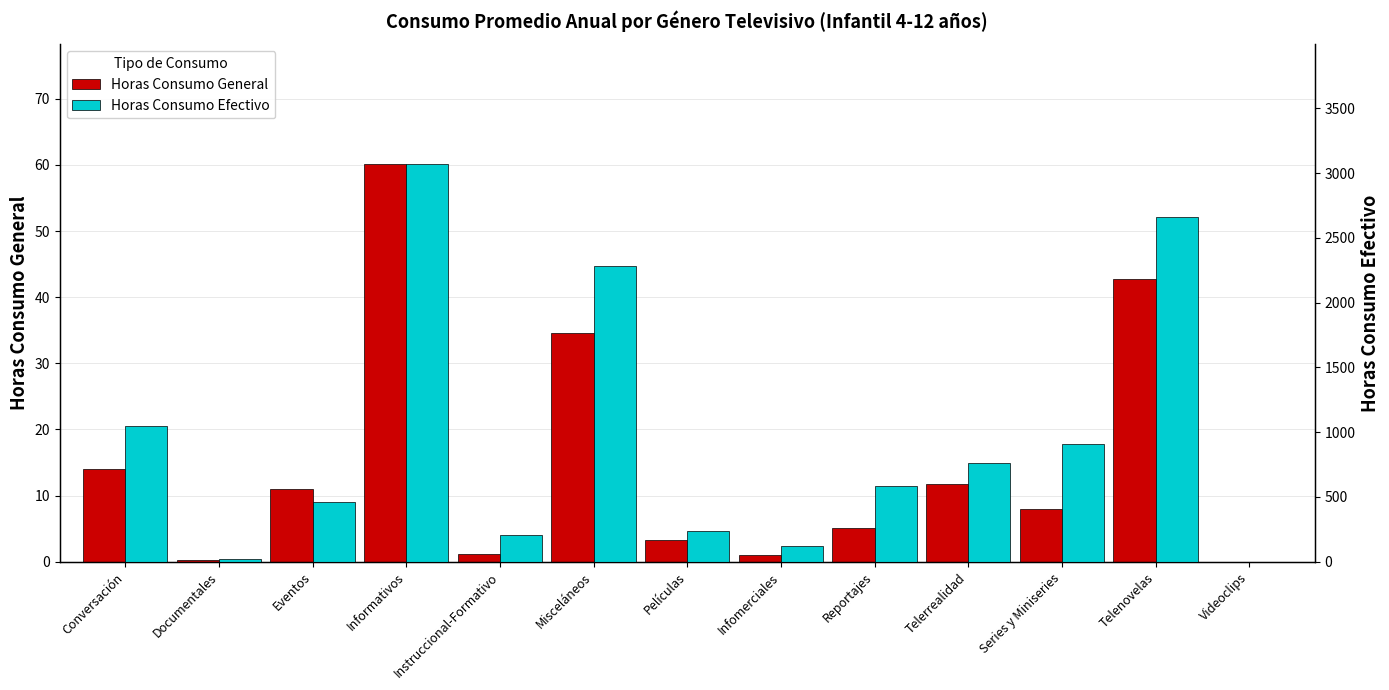

What is the difference between the Horas Consumo Efectivo values at Infomerciales and Conversación?

928.2